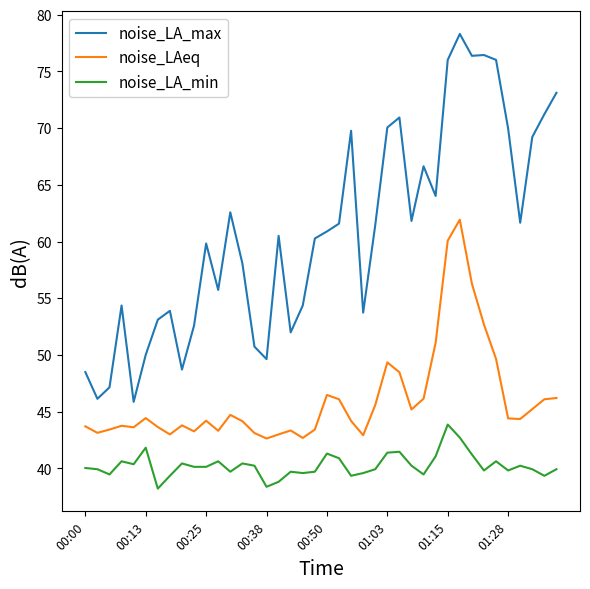

Rank the series by their average value, from lowest to highest.

noise_LA_min, noise_LAeq, noise_LA_max